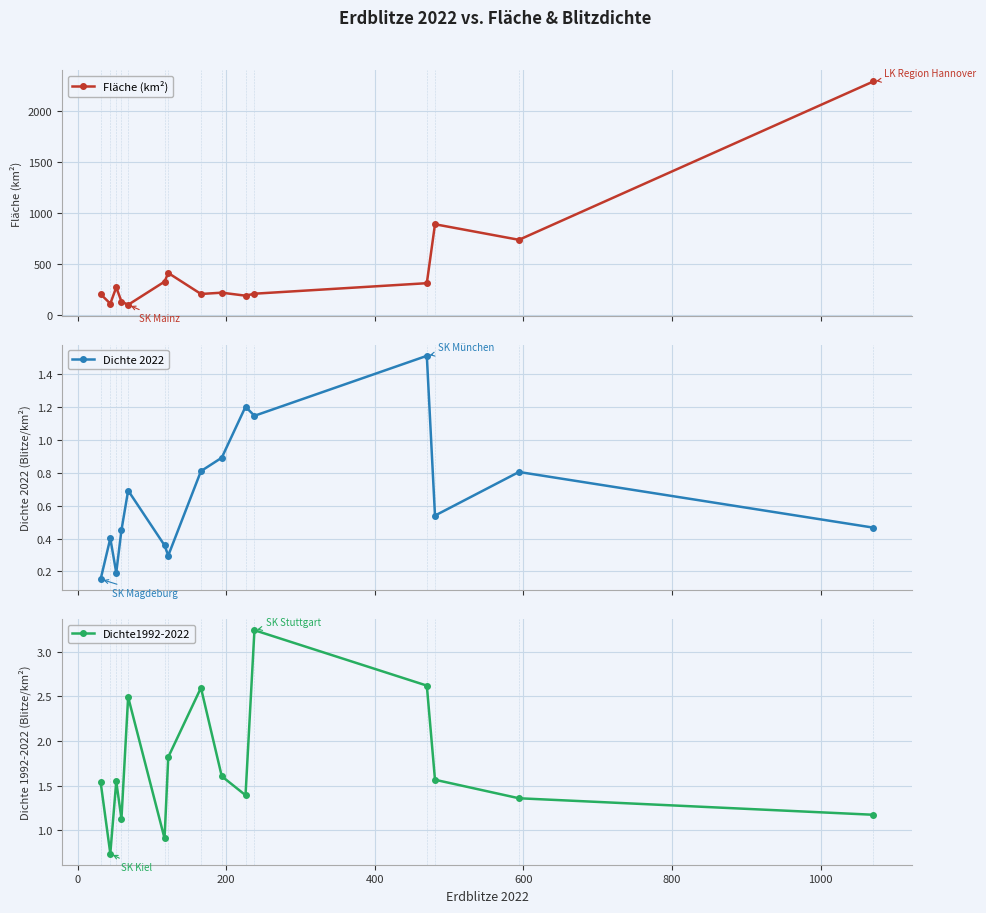

How many interior local valleys does the Dichte 2022 series have?

4